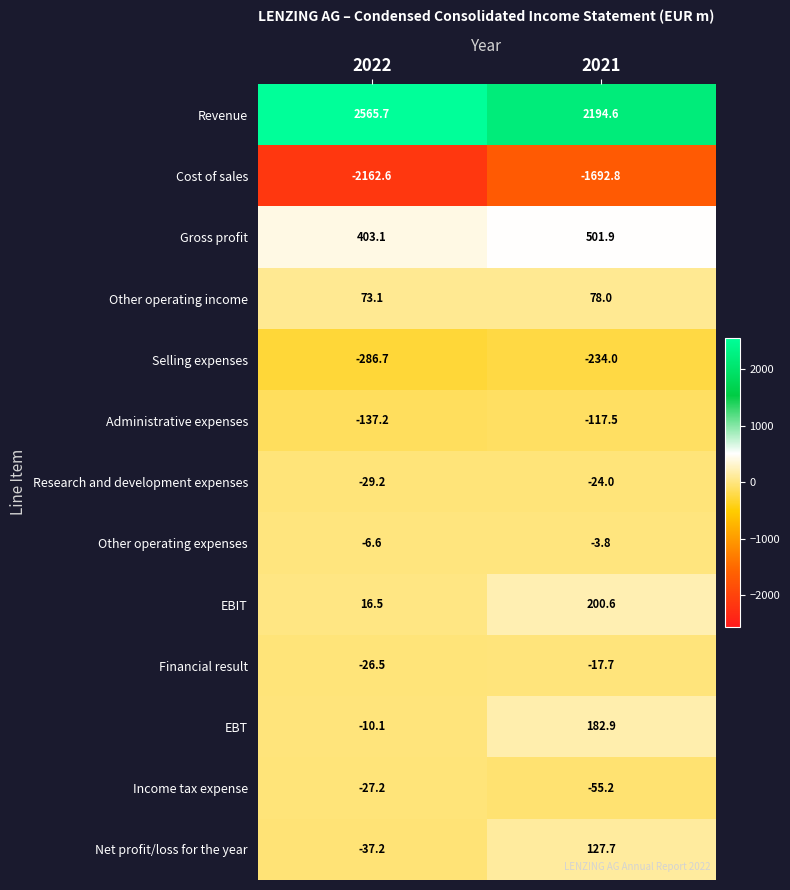

What is the sum of all Financial result values?

-44.2